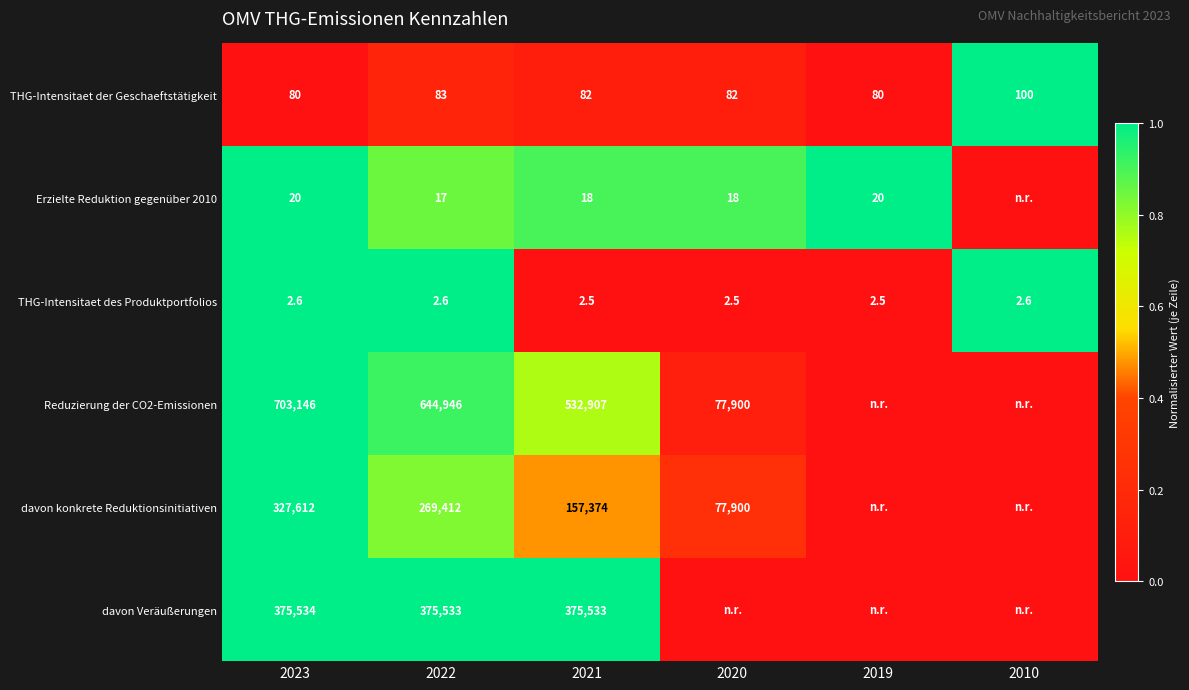

At how many categories does at least one series exceed 0?

6